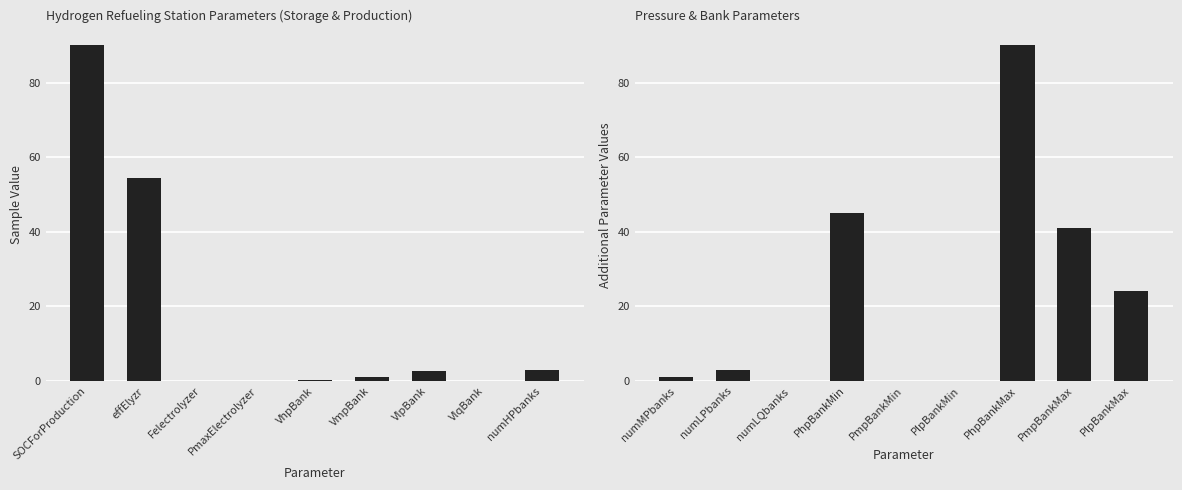

What position from the left is numLQbanks?

3